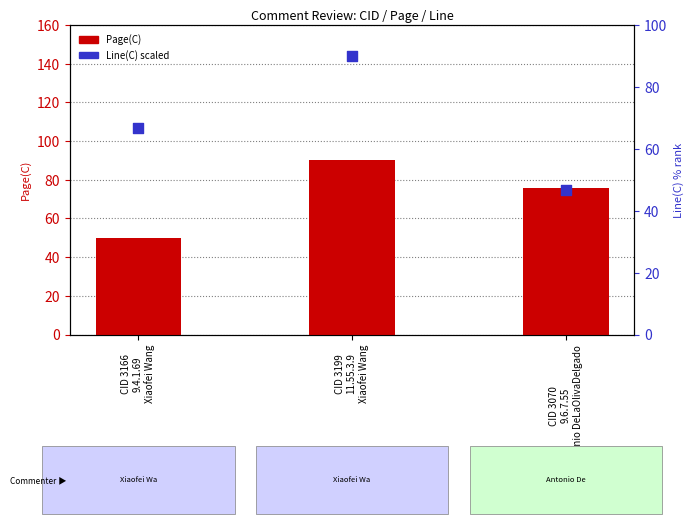

Which series contains the highest Y value?

Page(C)